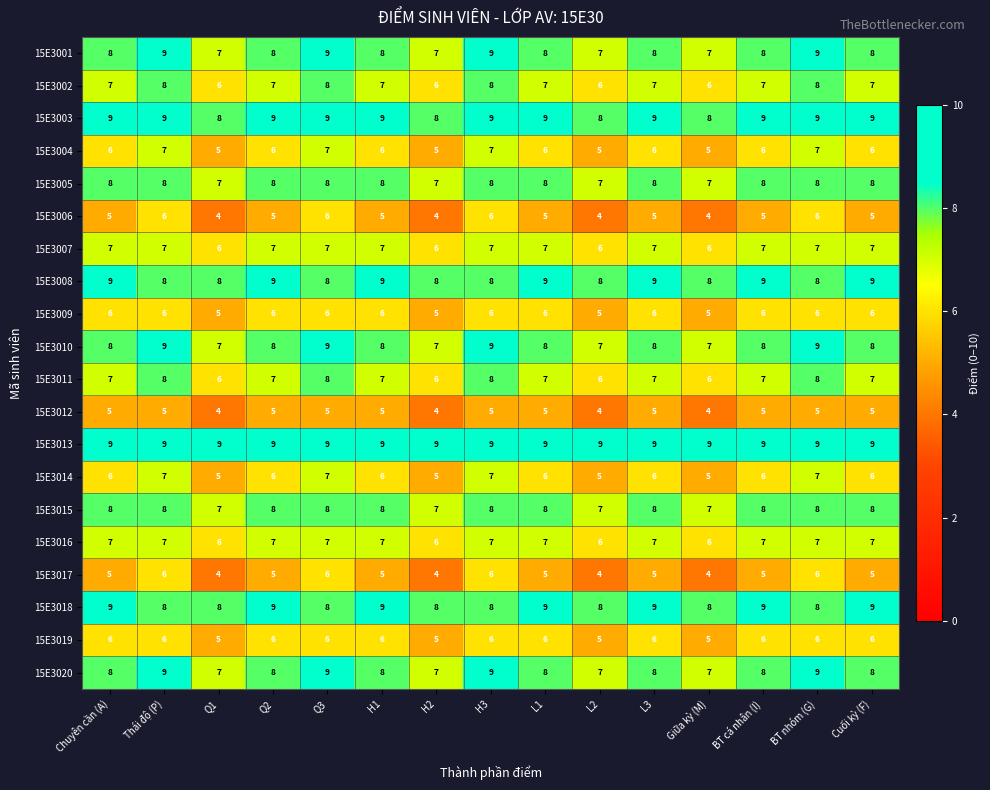

Which series has the largest total across all categories?

15E3013